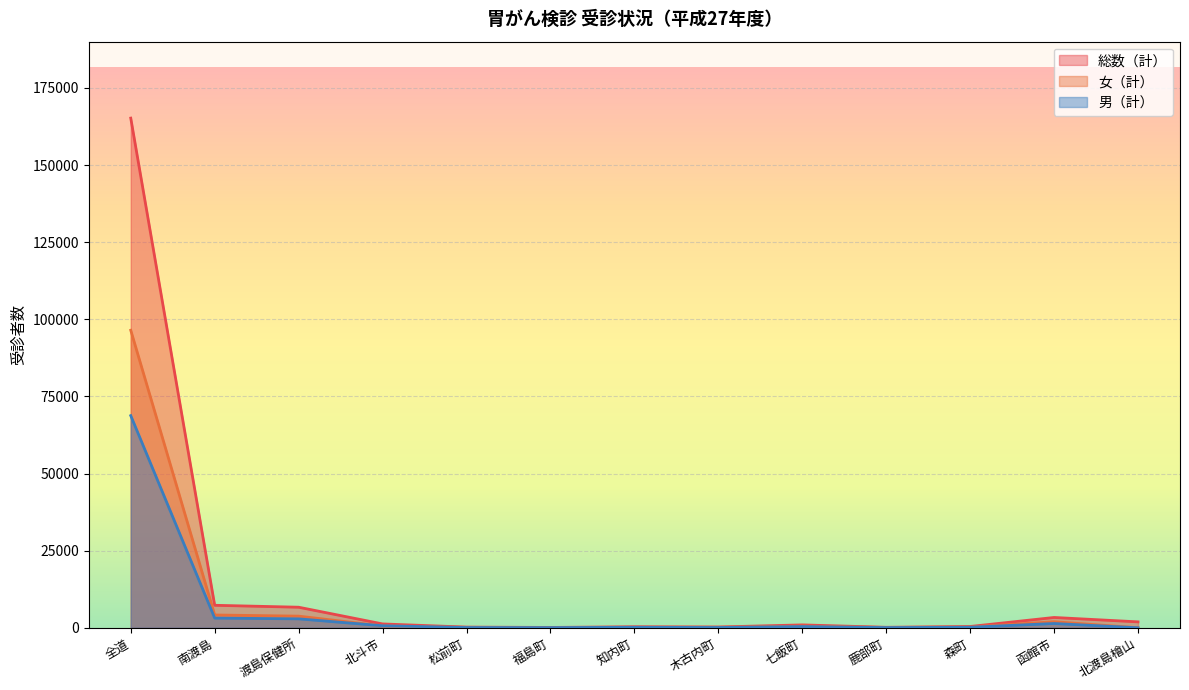

What is the label of the 10th point from the left?

鹿部町